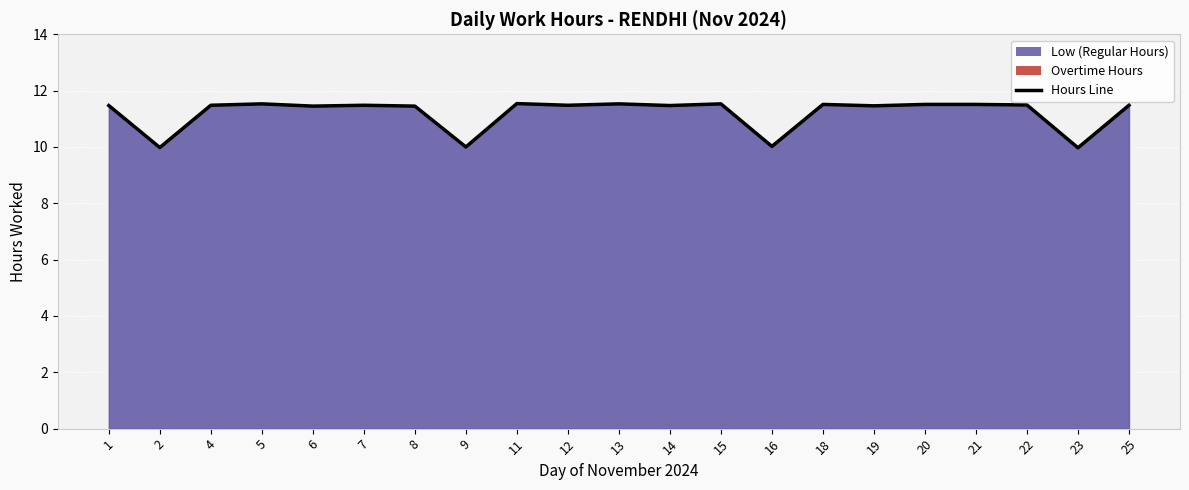

How many data points are above 11?

17